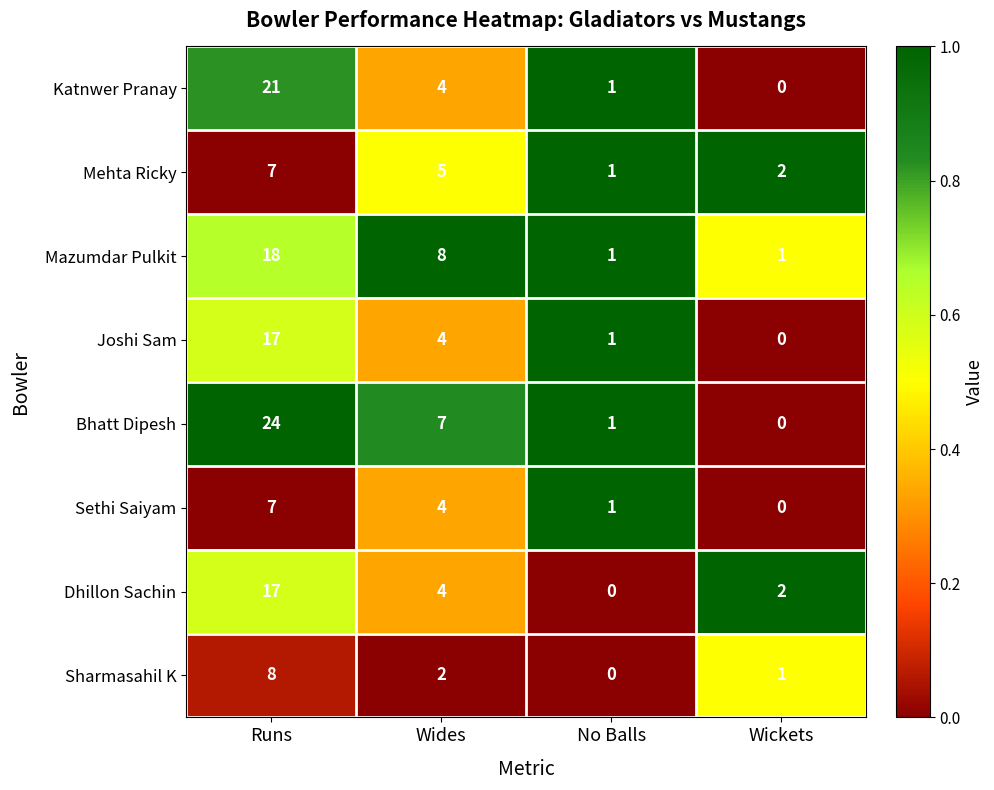

What is the spread (max minus min) of values at No Balls?

1